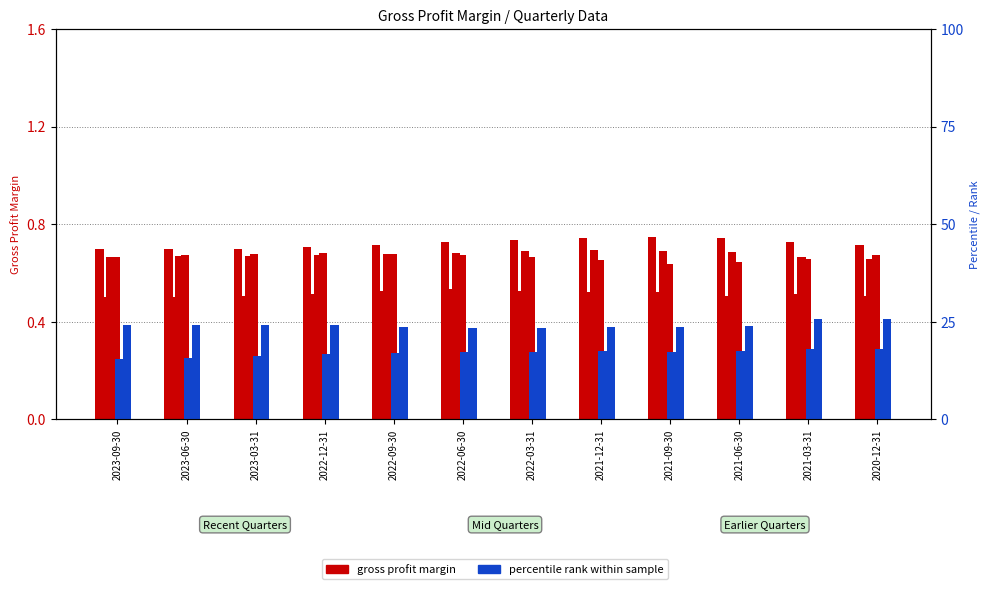

Is it true that UnitedHealth Group equals 37.2 at 2022-09-30?

False